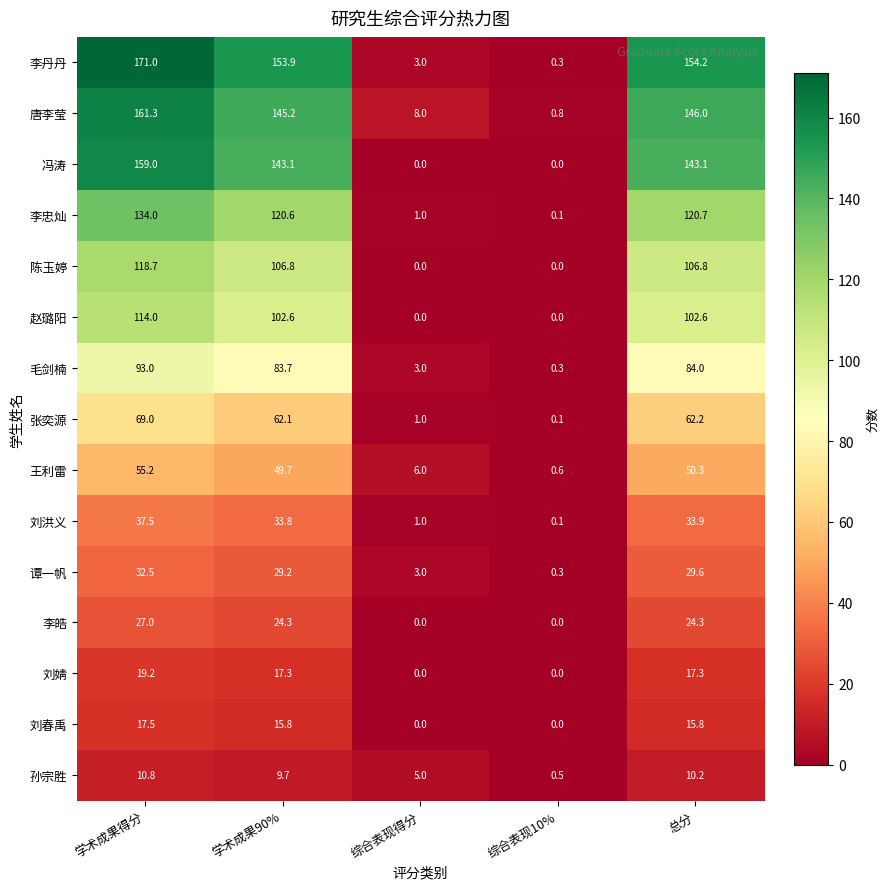

At which category does the chart reach its peak across all series?

学术成果得分